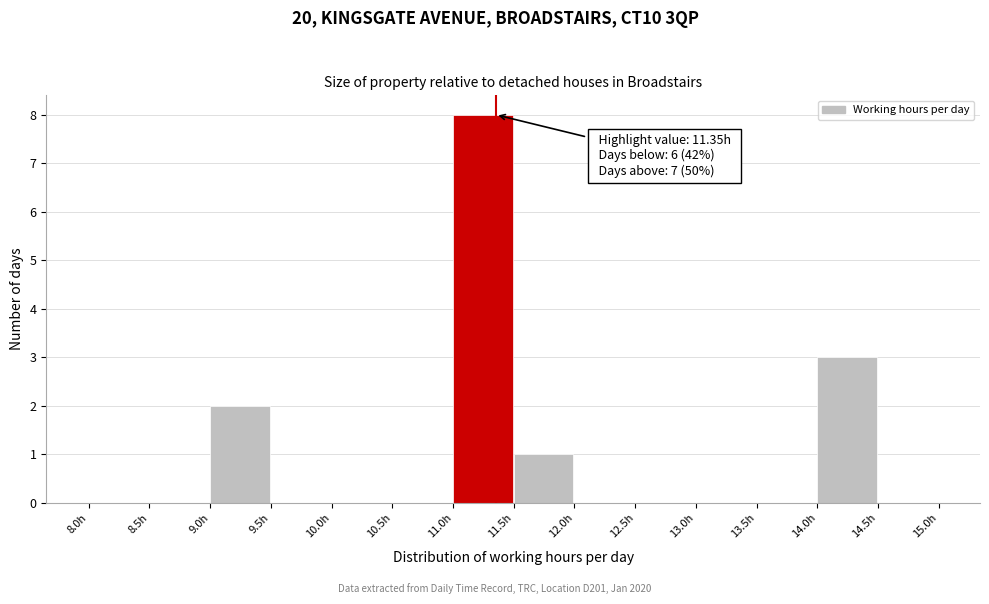

Over which range of the x-axis is the bar tallest?

11.0 to 11.5